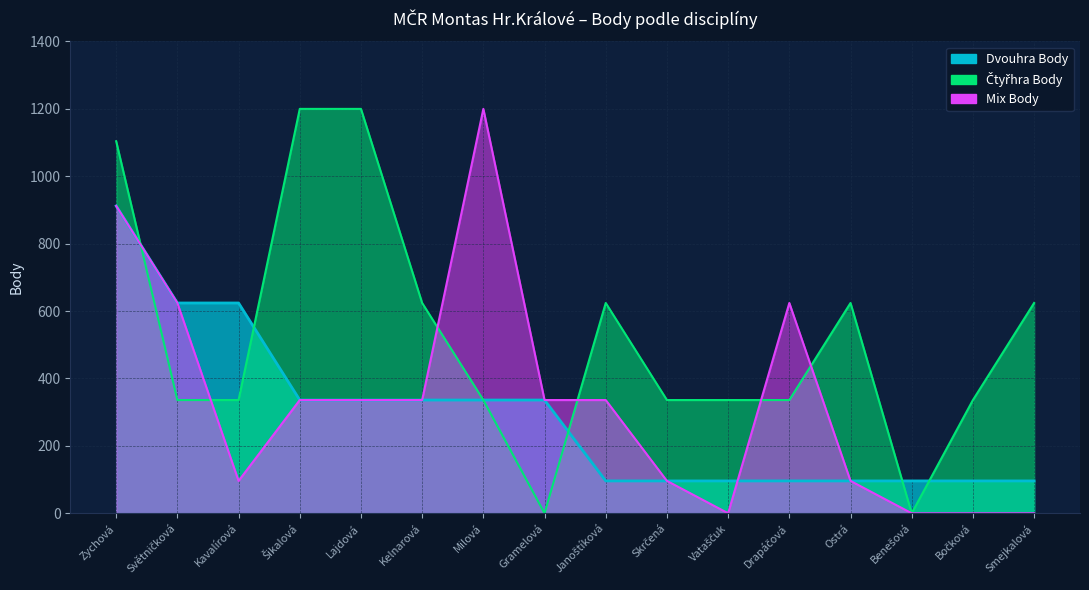

How many times do Mix Body and Čtyřhra Body cross each other?

6